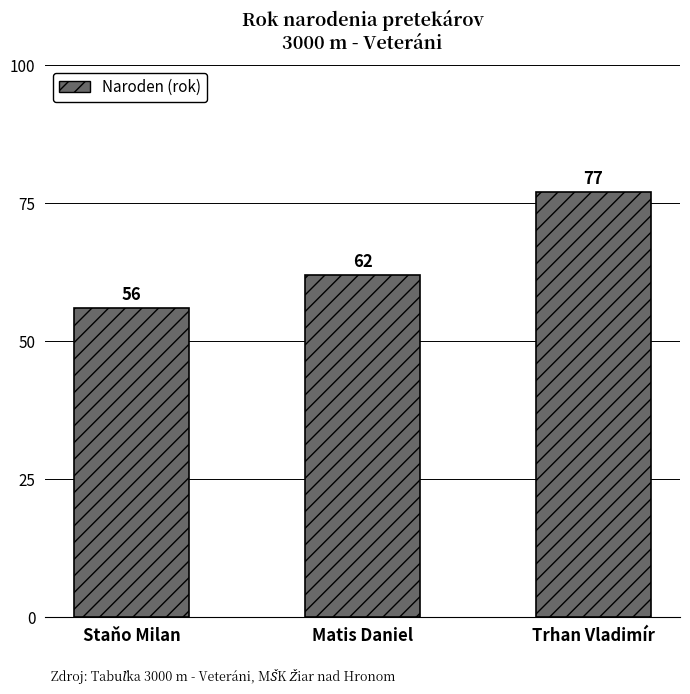

At which category does the chart reach its minimum across all series?

Staňo Milan